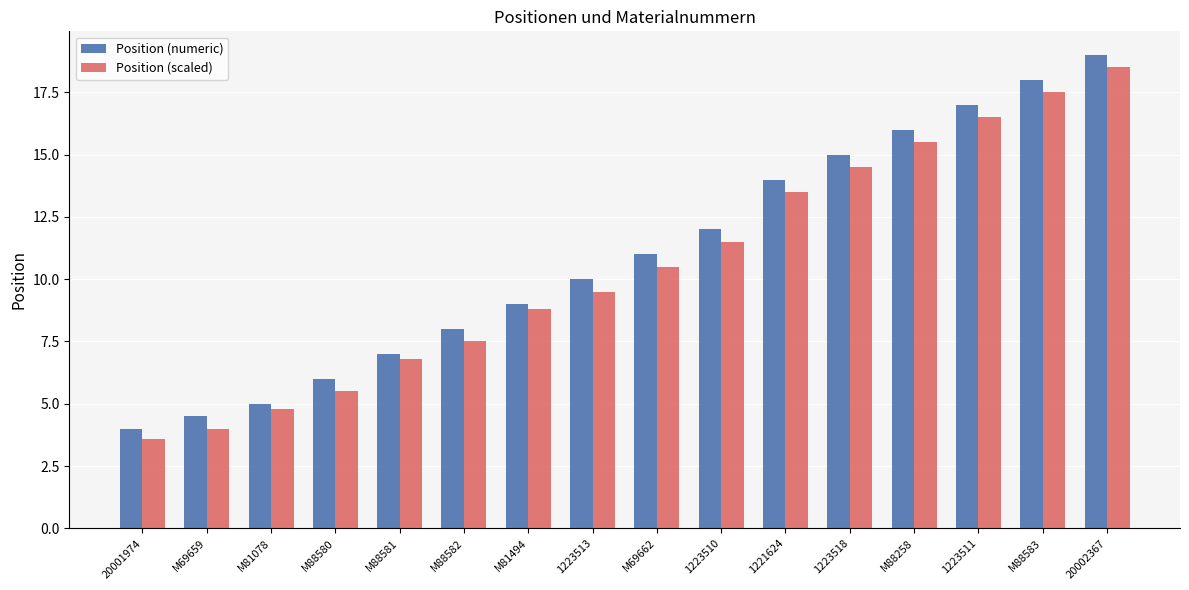

True or false: Position (numeric) has a value of 2.8 at M69659.

False